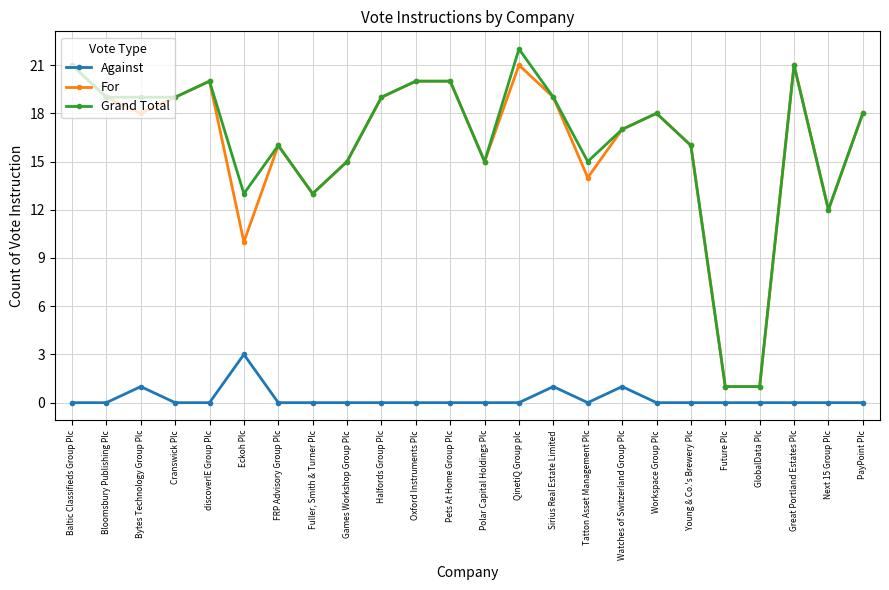

What is the greatest value displayed?

22